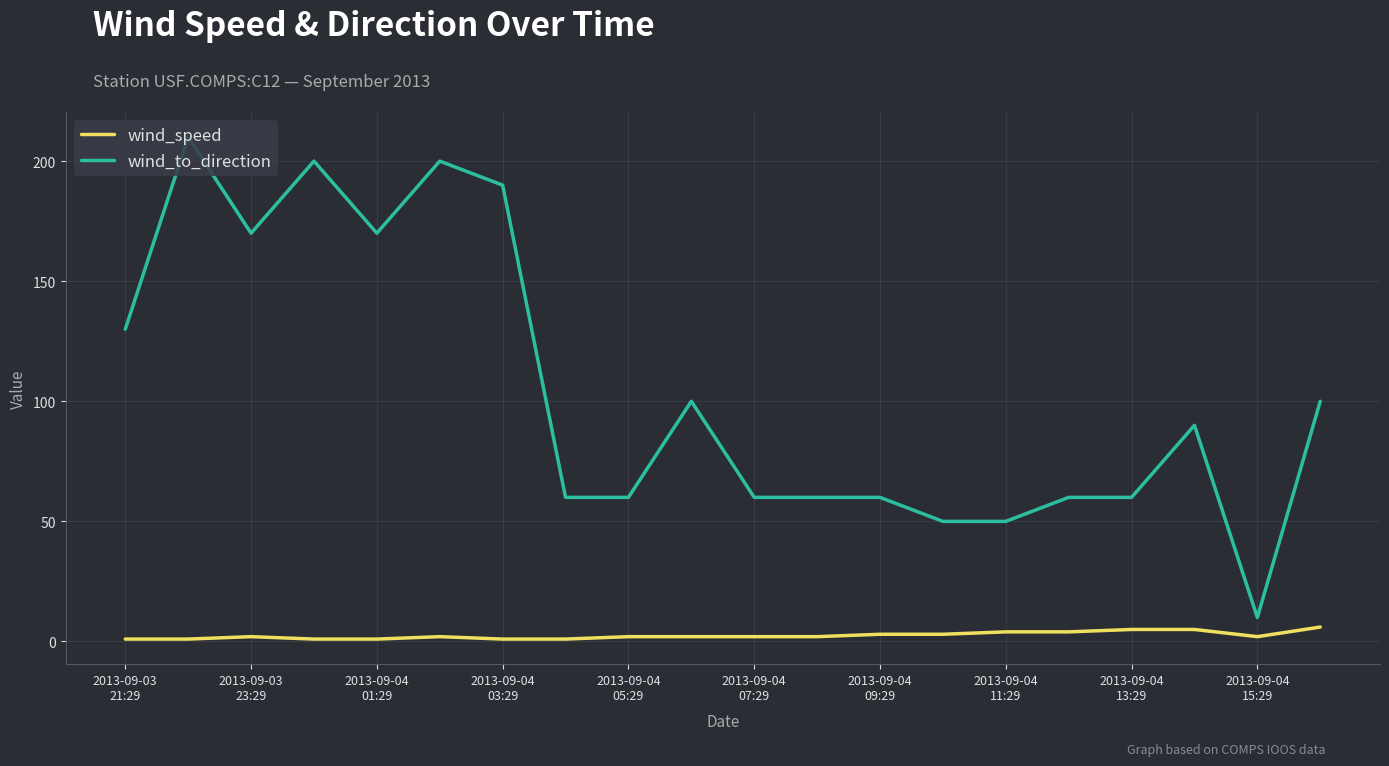

What is the difference between the maximum and minimum values in the wind_speed series?

5